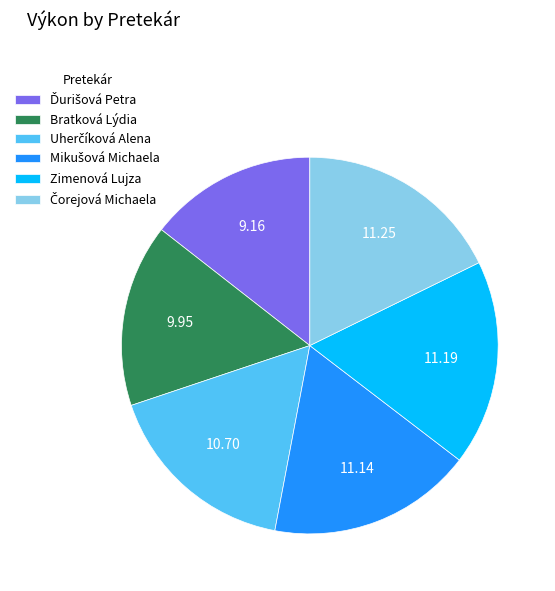

How many segments does this pie chart have?

6